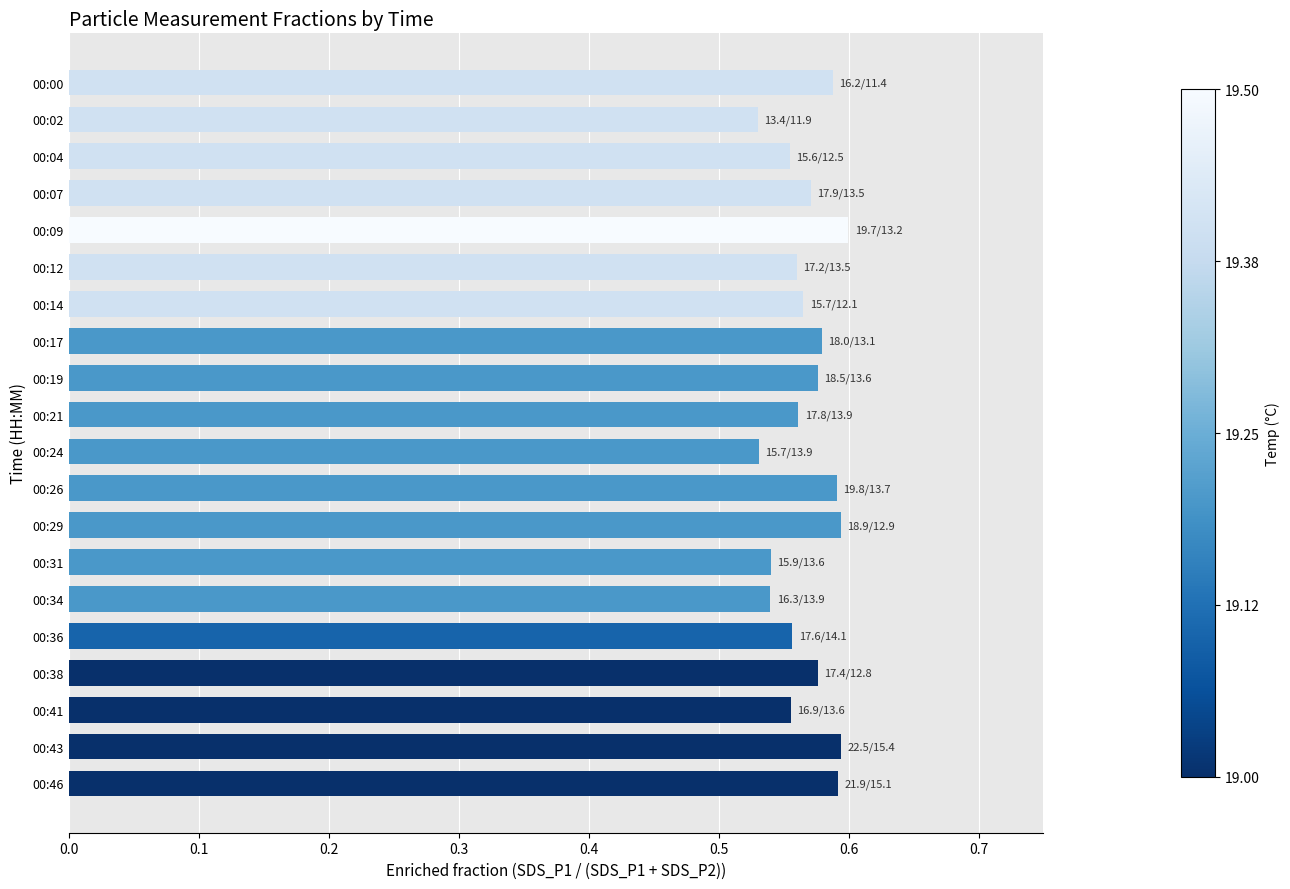

Does the chart contain stacked bars?

No